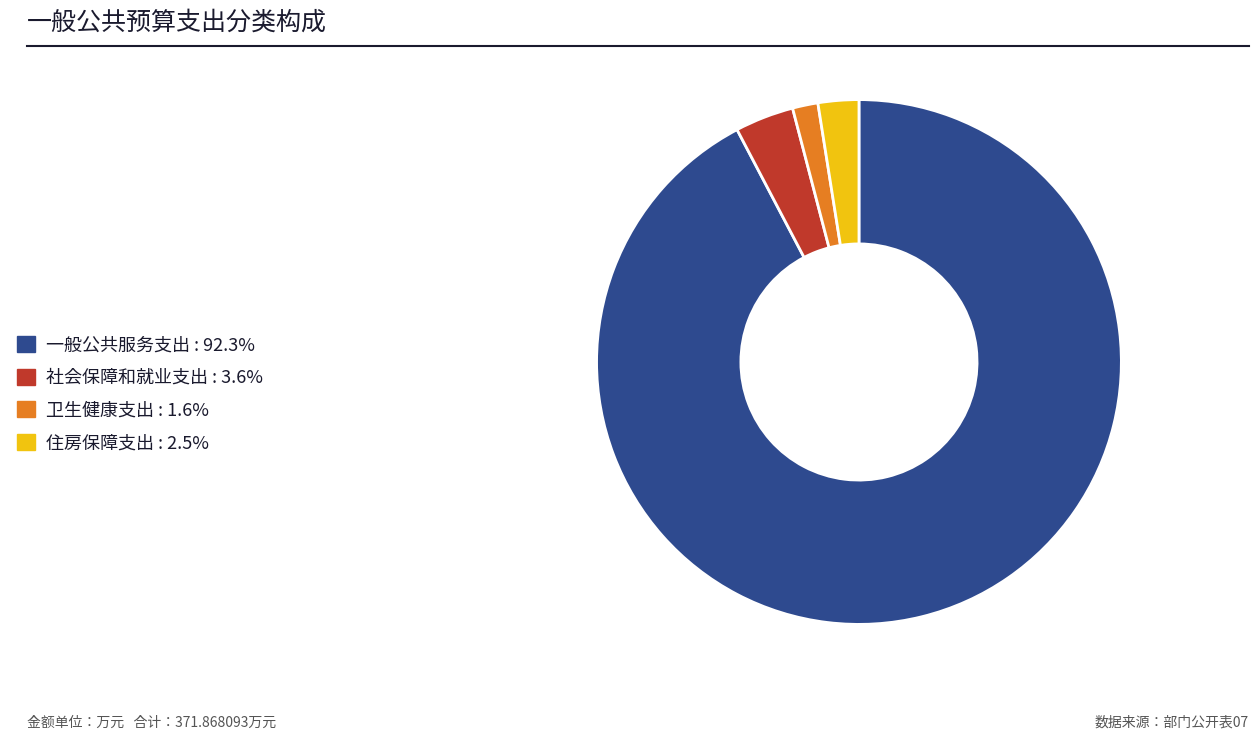

Do 住房保障支出 : 2.5% and 卫生健康支出 : 1.6% together represent more than half of the pie?

No